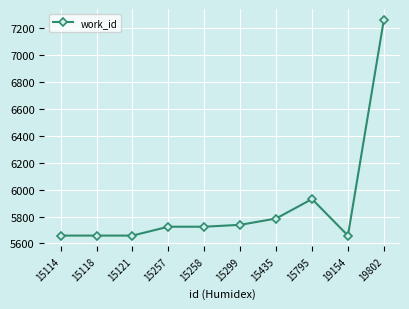

What is the difference between the values at 15257 and 15114?

66